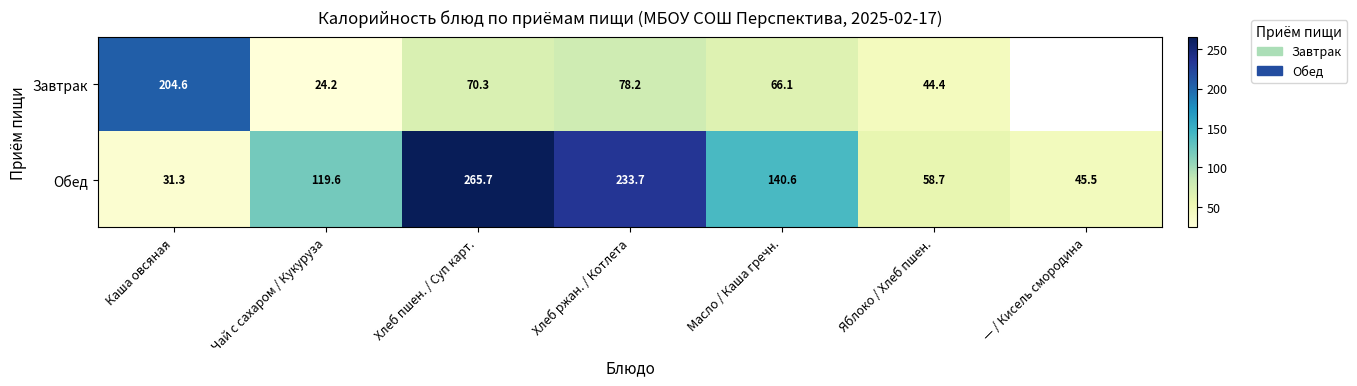

Between Масло / Каша гречн. and Яблоко / Хлеб пшен., which series saw the biggest shift?

Обед